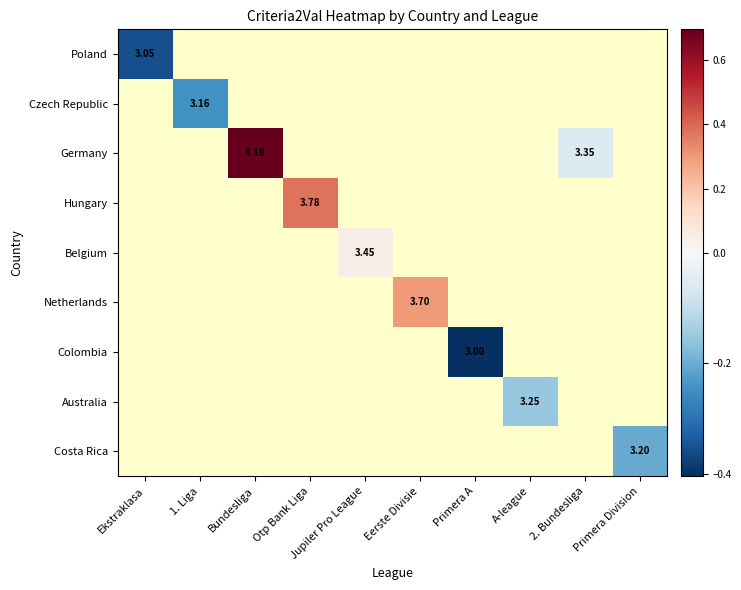

Count the number of categories in the chart.

10